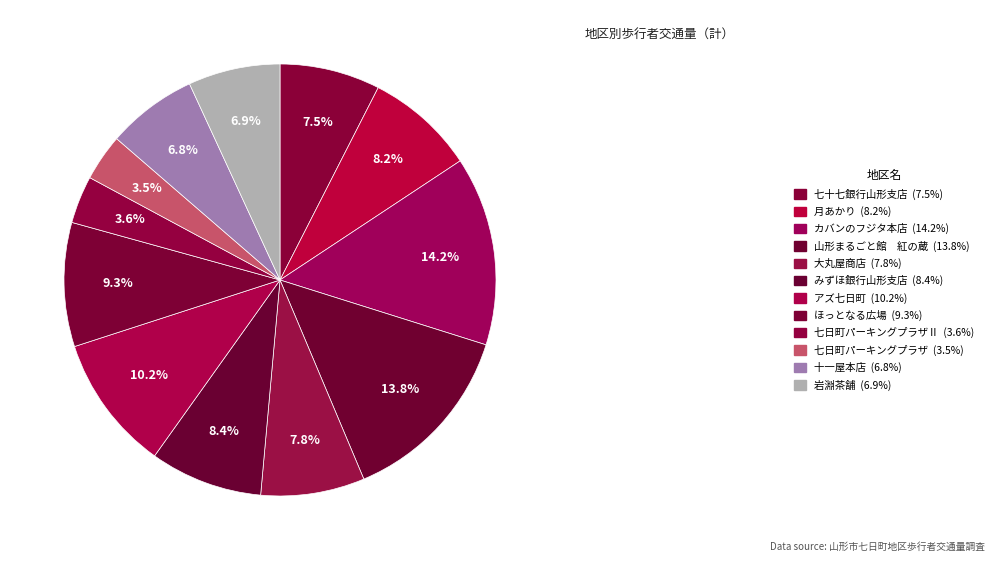

Rank the categories by value from highest to lowest.

カバンのフジタ本店, 山形まるごと館　紅の蔵, アズ七日町, ほっとなる広場, みずほ銀行山形支店, 月あかり, 大丸屋商店, 七十七銀行山形支店, 岩淵茶舗, 十一屋本店, 七日町パーキングプラザⅡ, 七日町パーキングプラザ